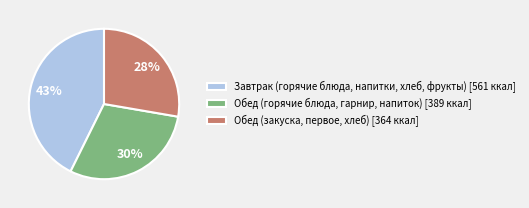

Combined, do Завтрак (горячие блюда, напитки, хлеб, фрукты) [561 ккал] and Обед (закуска, первое, хлеб) [364 ккал] account for over 50%?

Yes